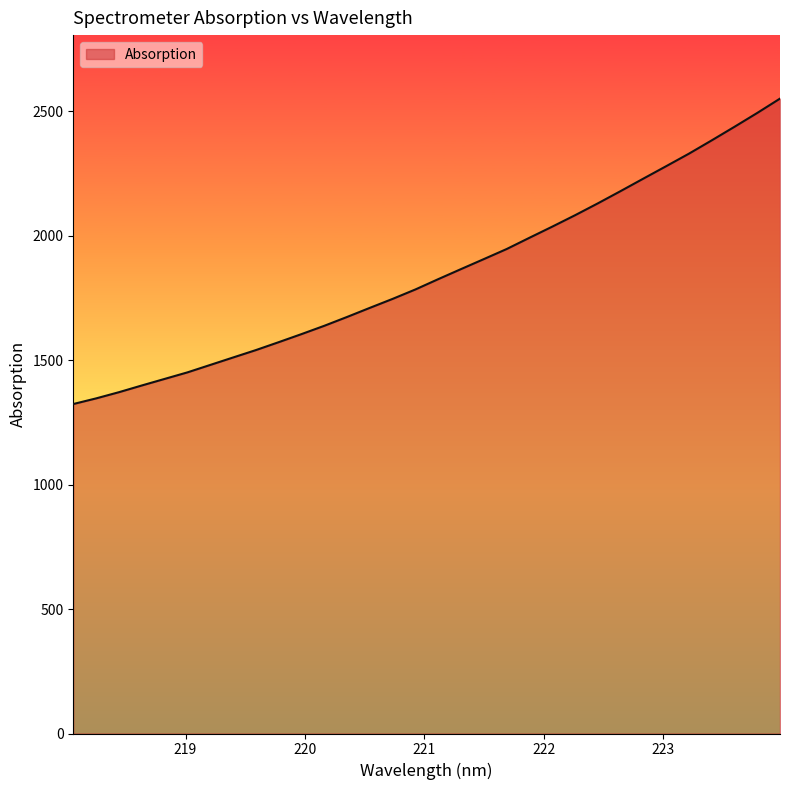

What is the maximum value shown in the chart?

2550.8